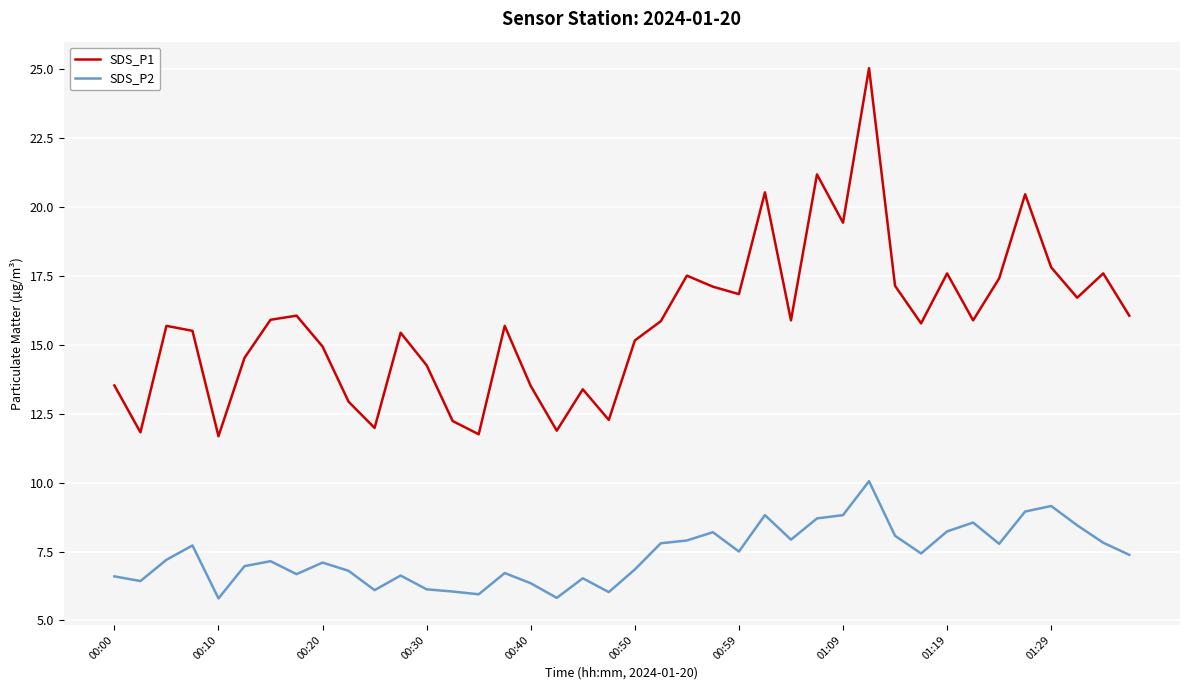

True or false: SDS_P2 and SDS_P1 cross at least once.

False